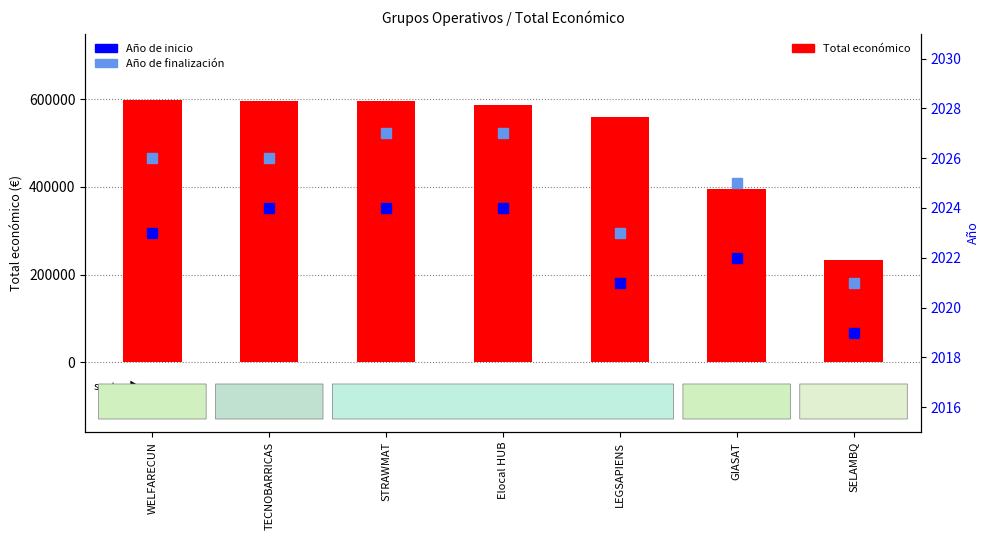

Rank the series at GIASAT from lowest to highest value.

Año de inicio, Año de finalización, Total económico